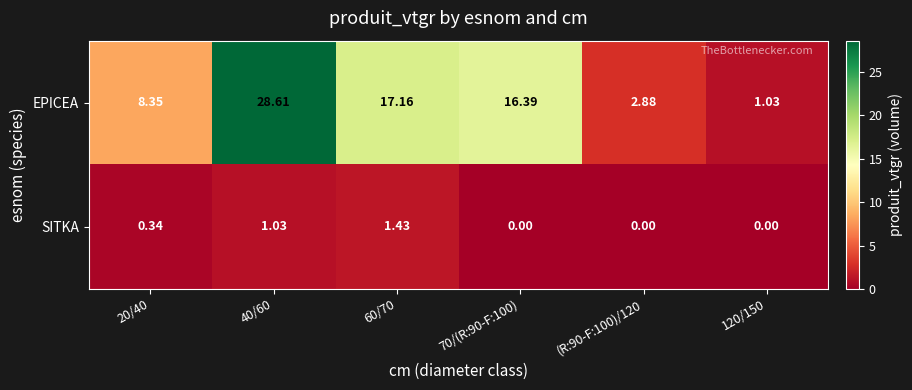

Is the value of EPICEA at 70/(R:90-F:100) greater than the value of SITKA at 70/(R:90-F:100)?

Yes